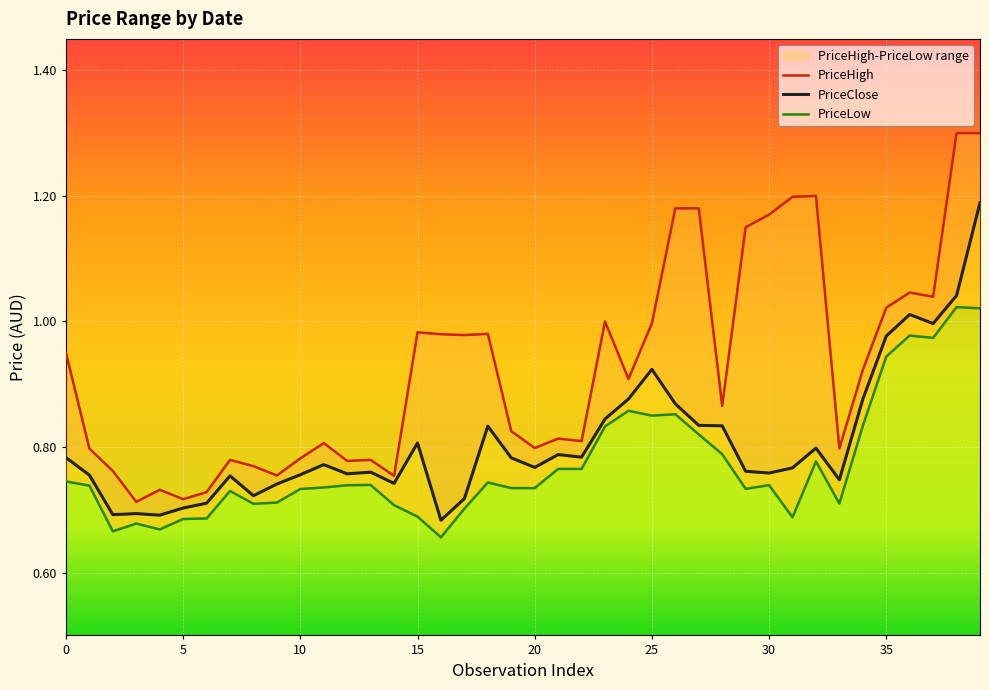

True or false: PriceLow has more than 2 interior local peaks.

True